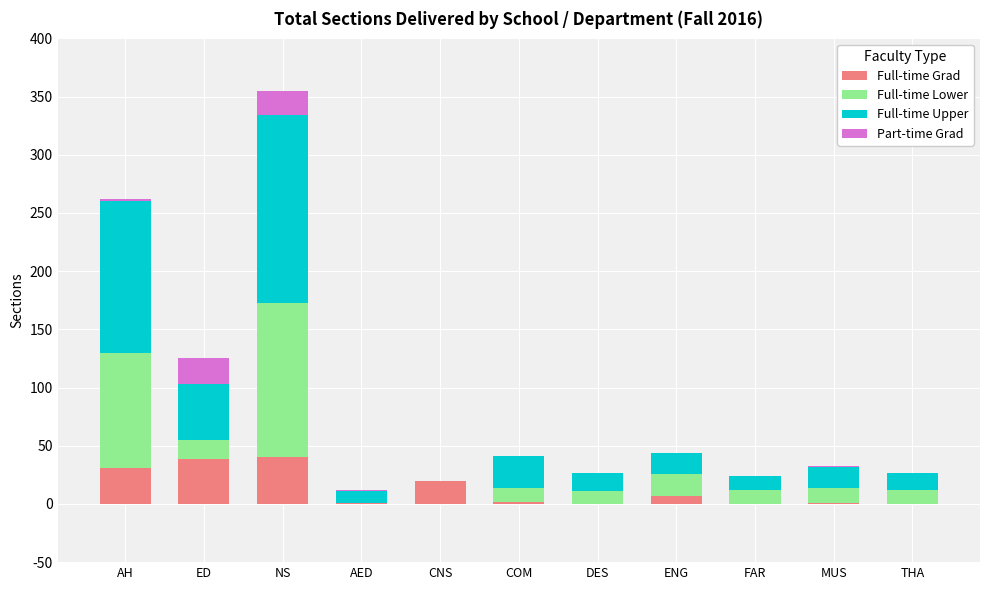

Is it true that Full-time Grad equals 20 at CNS?

True